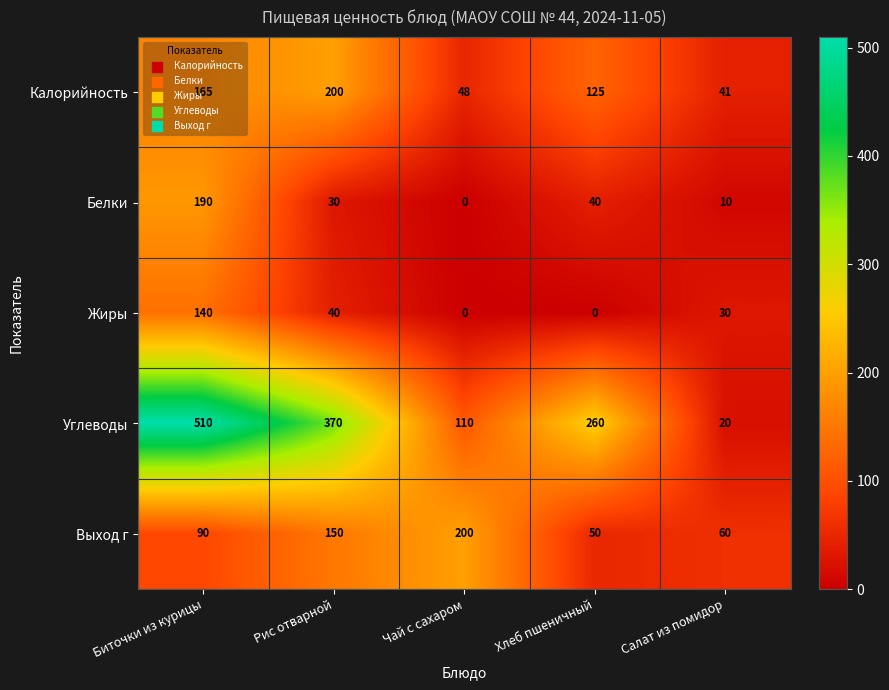

What is the maximum value shown in the chart?

510